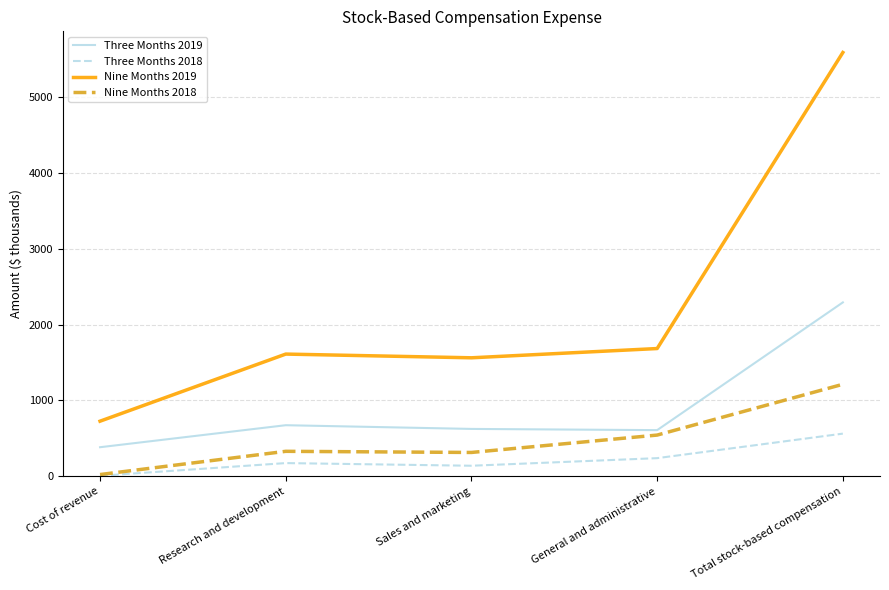

What is the sum of the Nine Months 2018 values at Total stock-based compensation and Cost of revenue?

1237